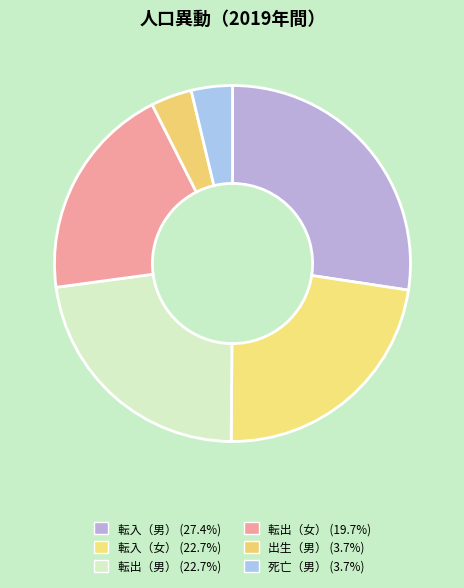

To the nearest percent, what is the average slice percentage?

17%